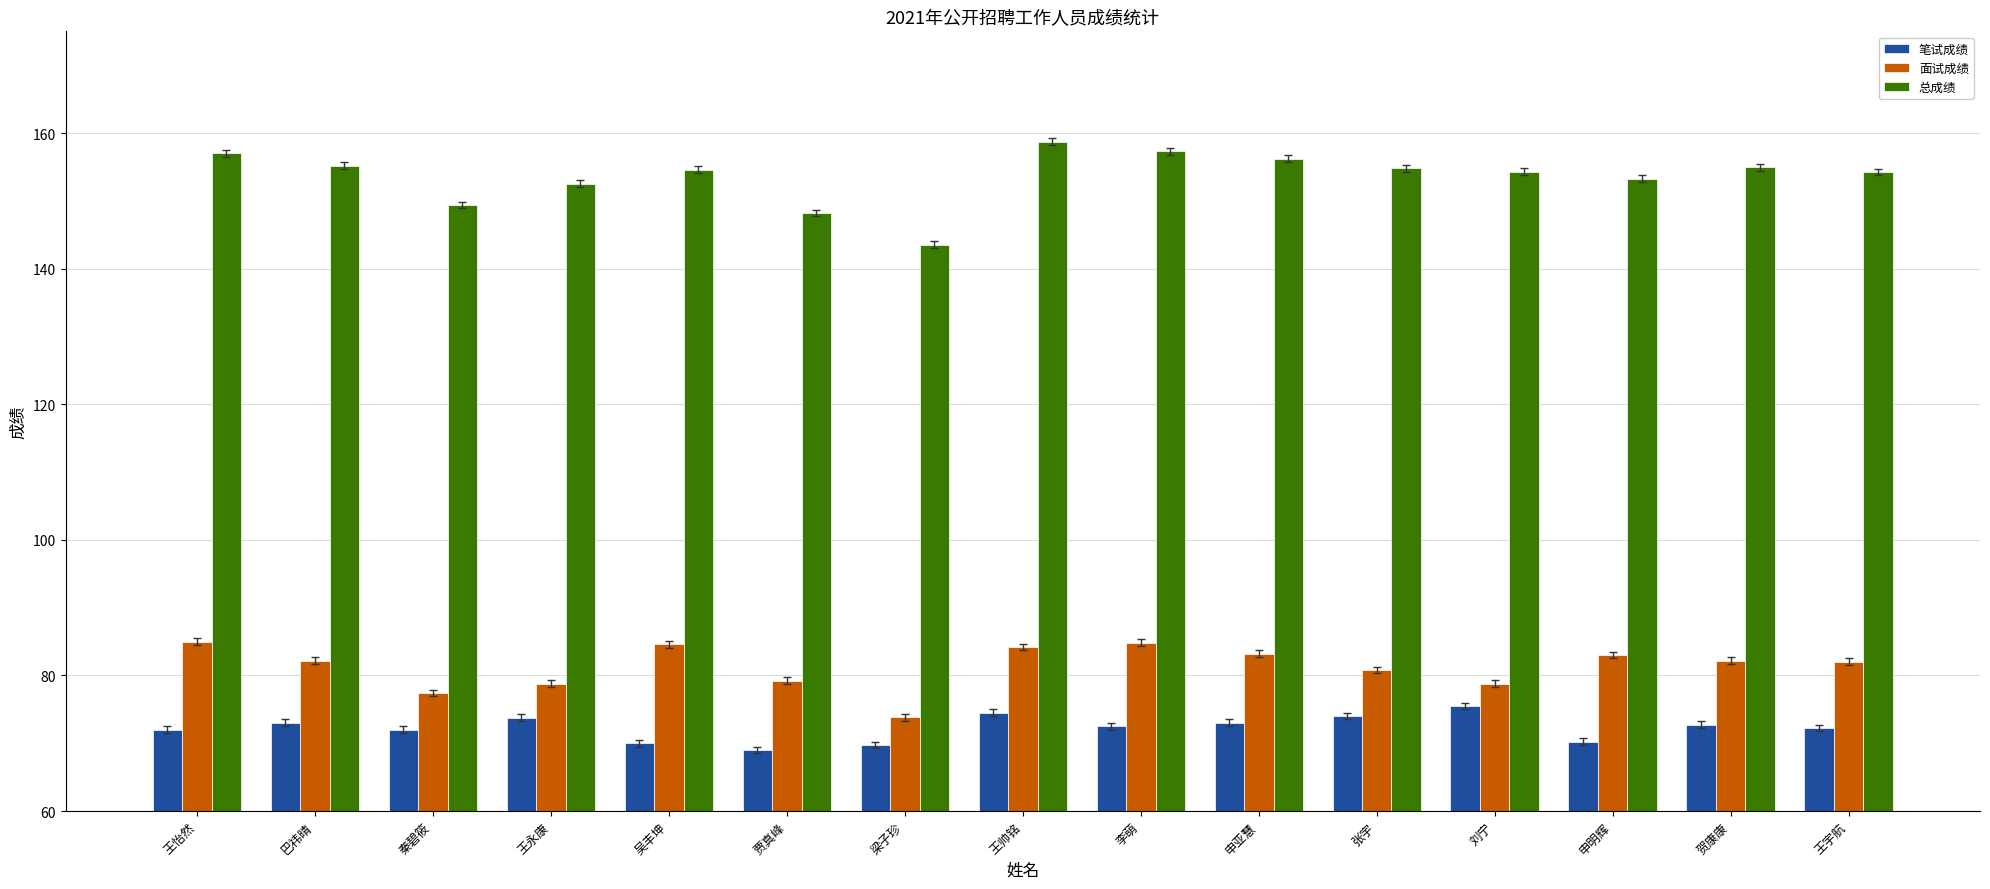

What position from the right is 秦碧筱?

13